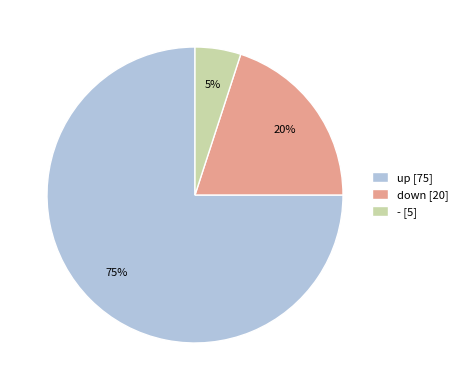

To the nearest percent, what portion does up represent?

75%